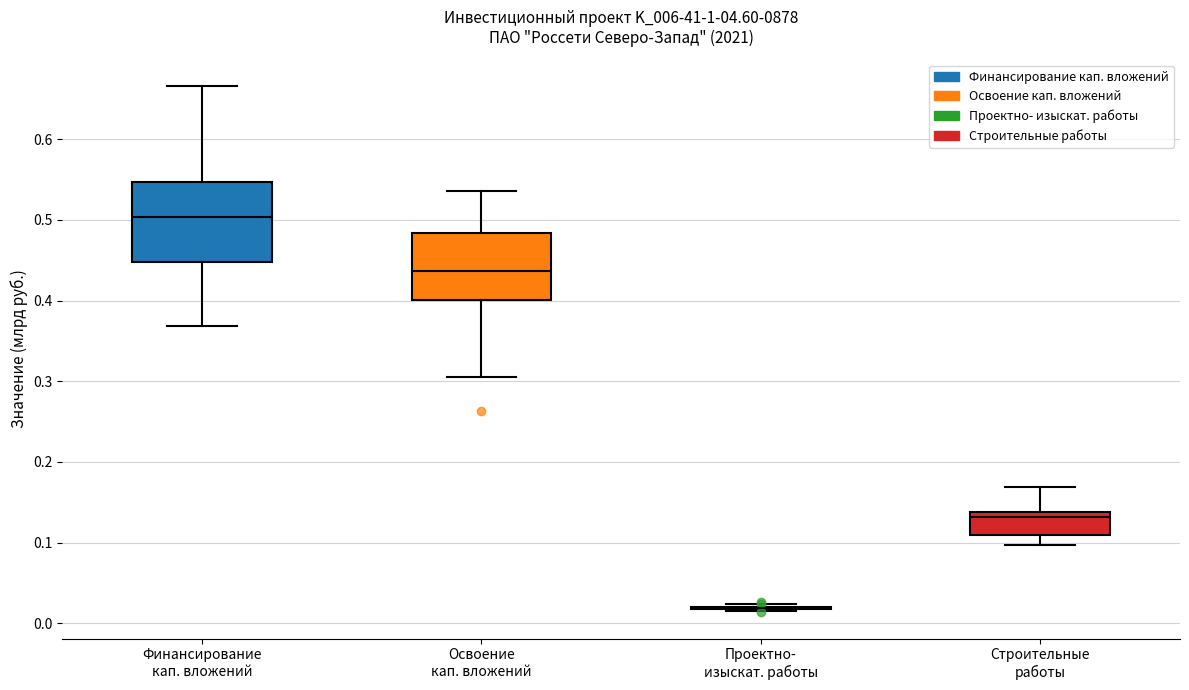

Where does the lower whisker of the box for Строительные работы end on the y-axis? The values are not printed on the chart, so give them approximately, as read against the axis.

0.10